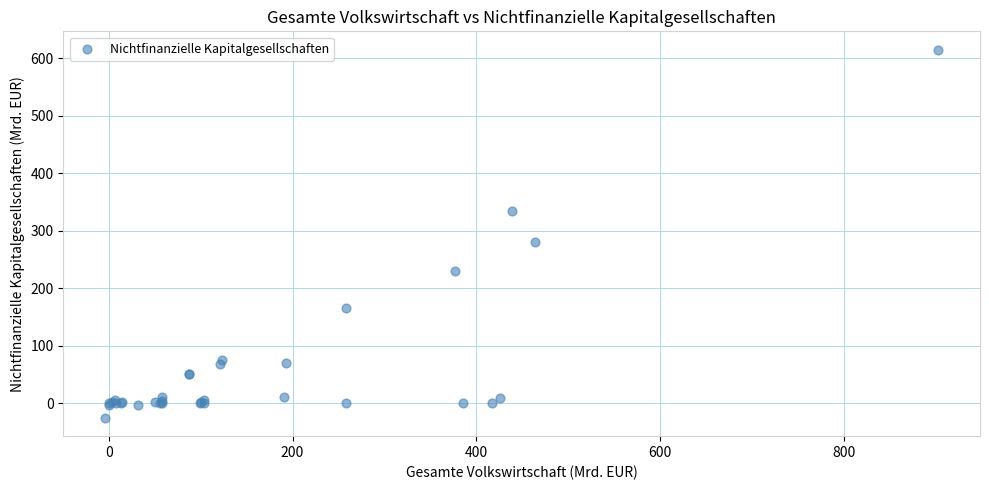

What Y value in the scatter plot is closest to 294?

280.5